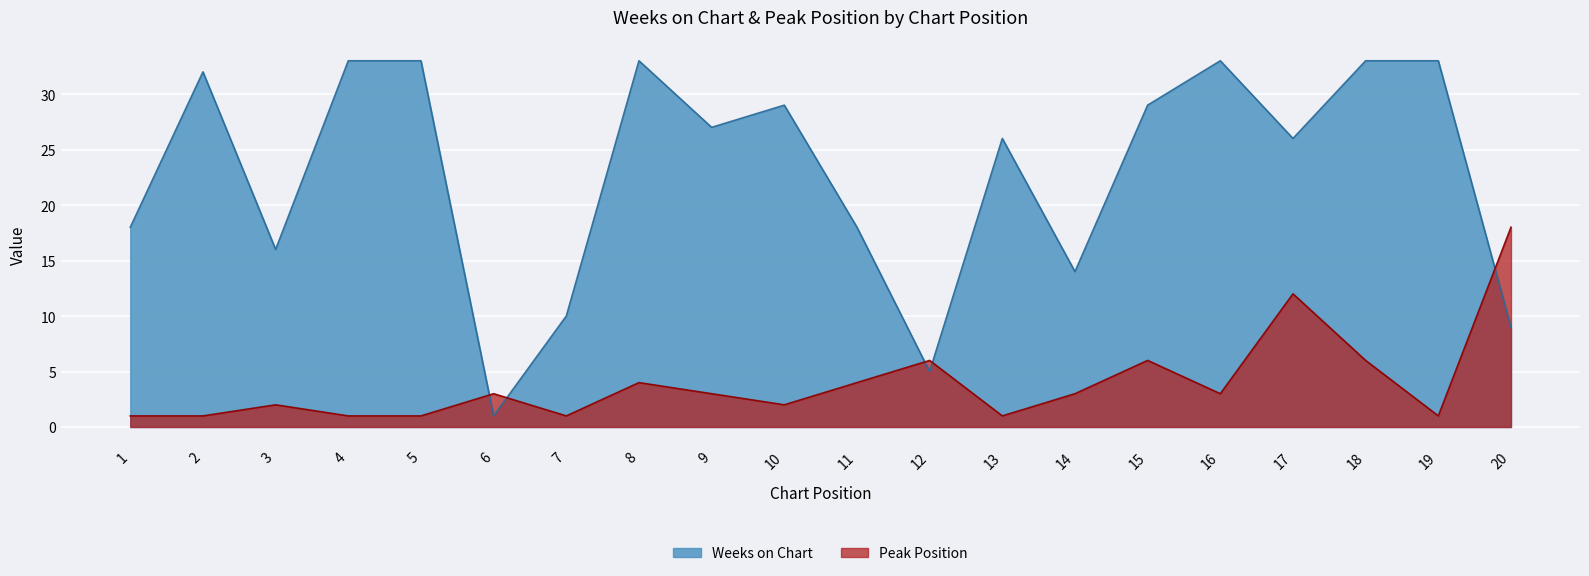

Where is Peak Position nearest to the value 9?

12